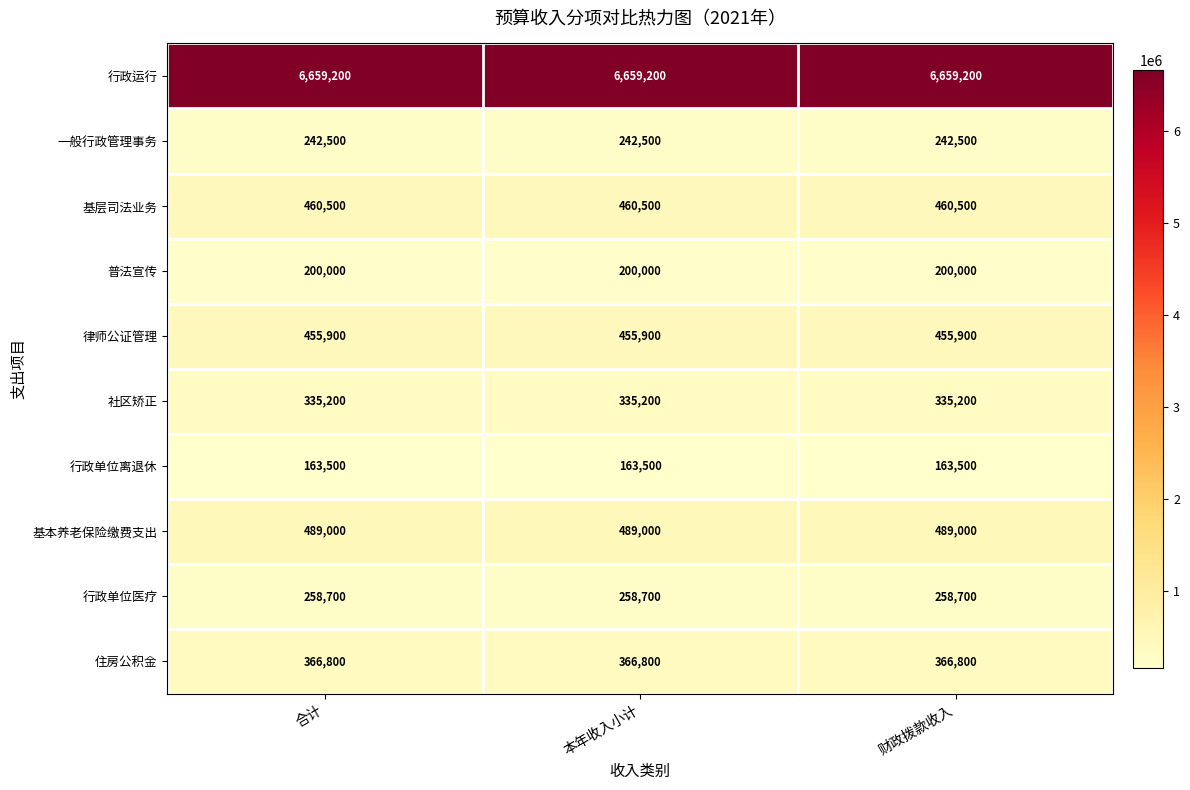

What is the difference between the highest and lowest values at 财政拨款收入?

6495700